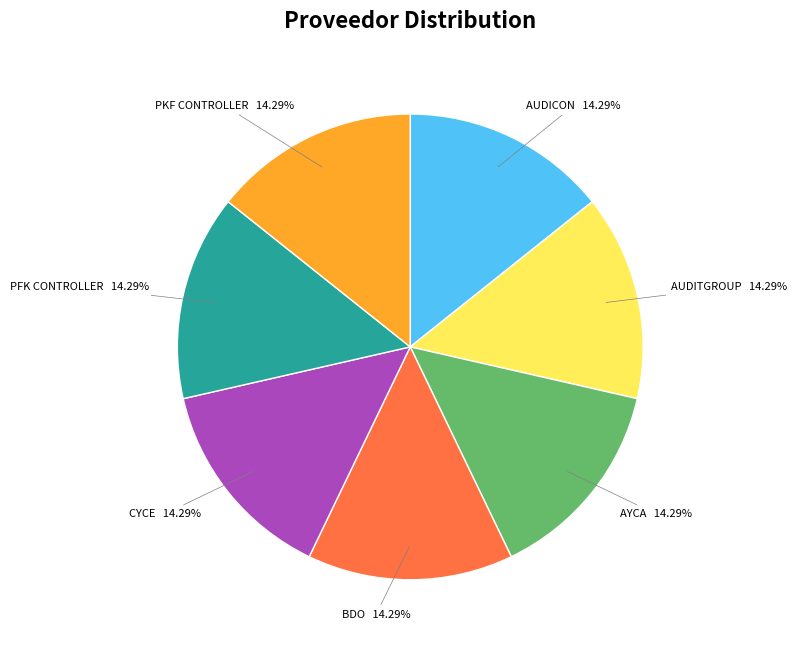

What percentage is the PKF CONTROLLER slice, to the nearest percent?

14%